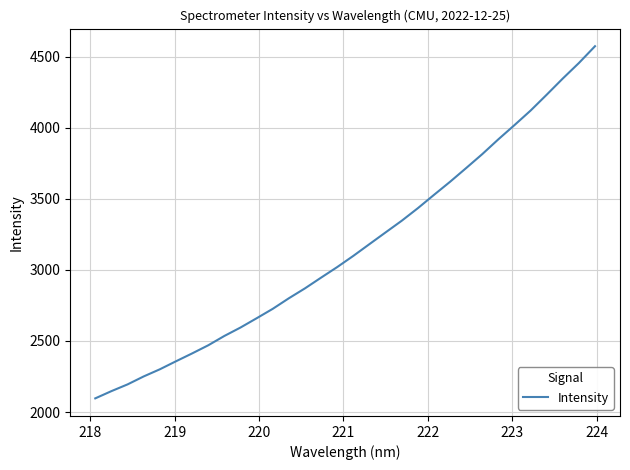

What is the maximum value shown in the chart?

4572.5